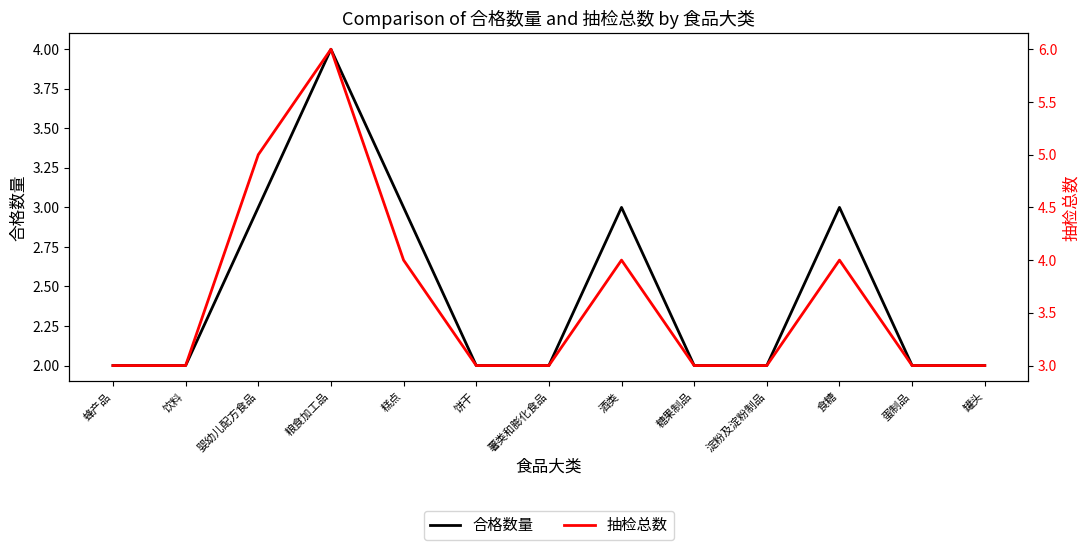

What is the total value across all series at 薯类和膨化食品?

5